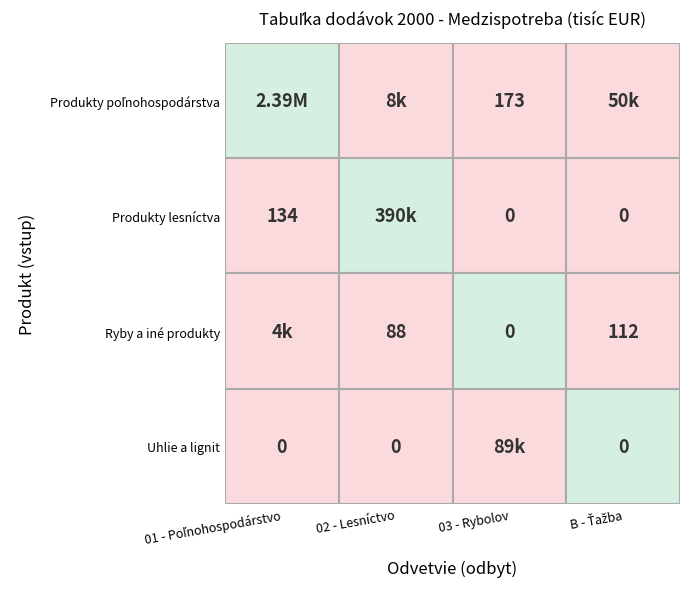

How many categories are shown in the chart?

4